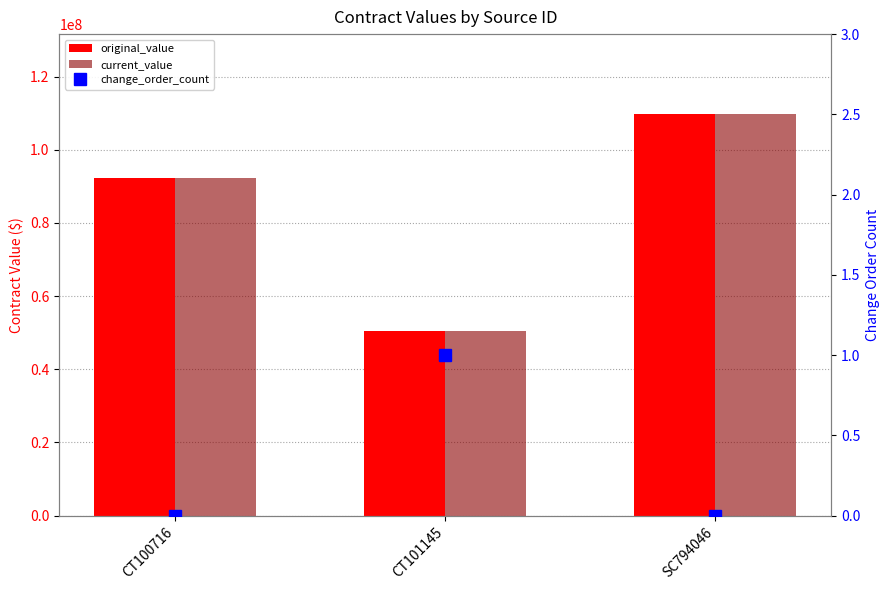

Rank the series by their maximum value, from highest to lowest.

original_value, current_value, change_order_count